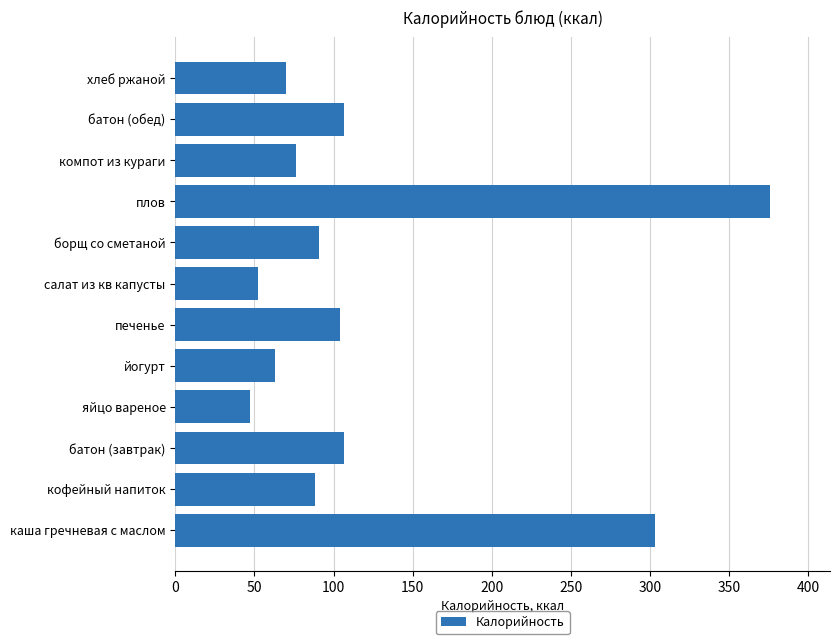

Count the number of categories in the chart.

12